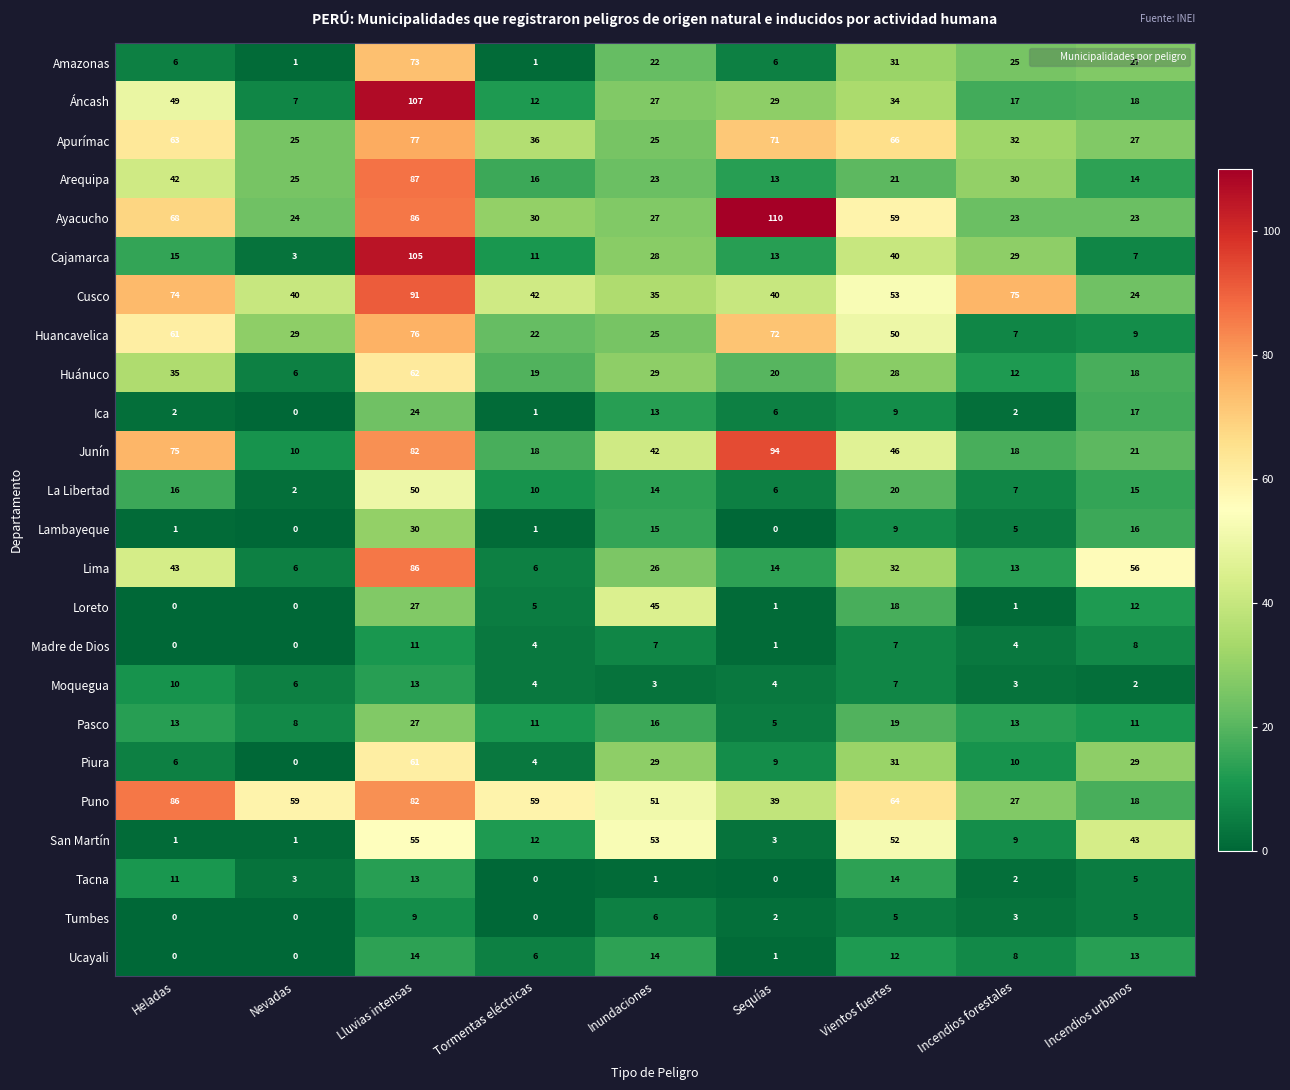

What is the lowest value of the Cusco series?

24